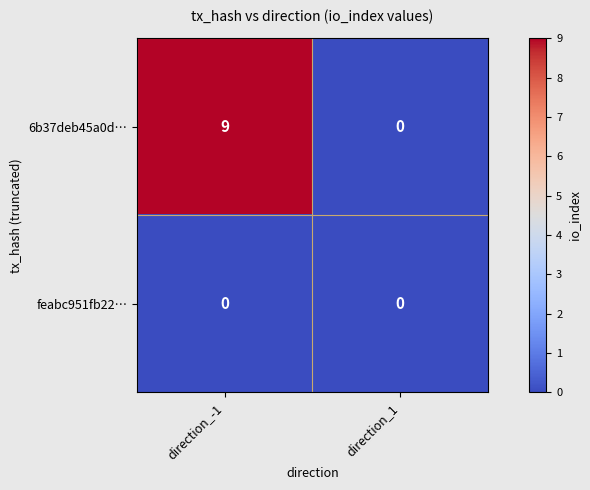

Reading left to right, list all the values displayed in this chart.

6b37deb45a0d…: 9	0
feabc951fb22…: 0	0